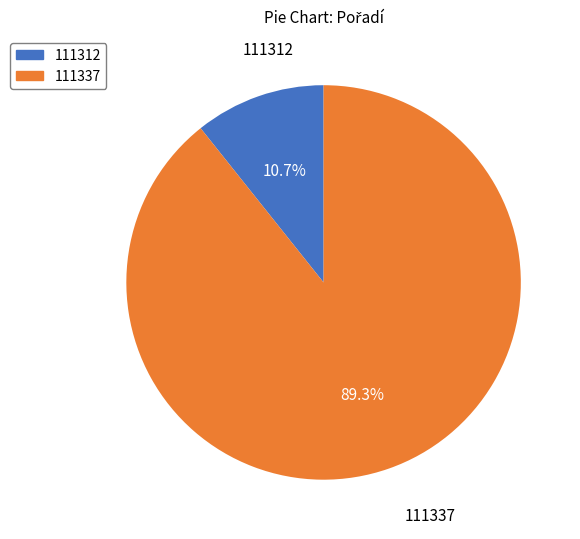

What percentage is the 111337 slice, to the nearest percent?

89%